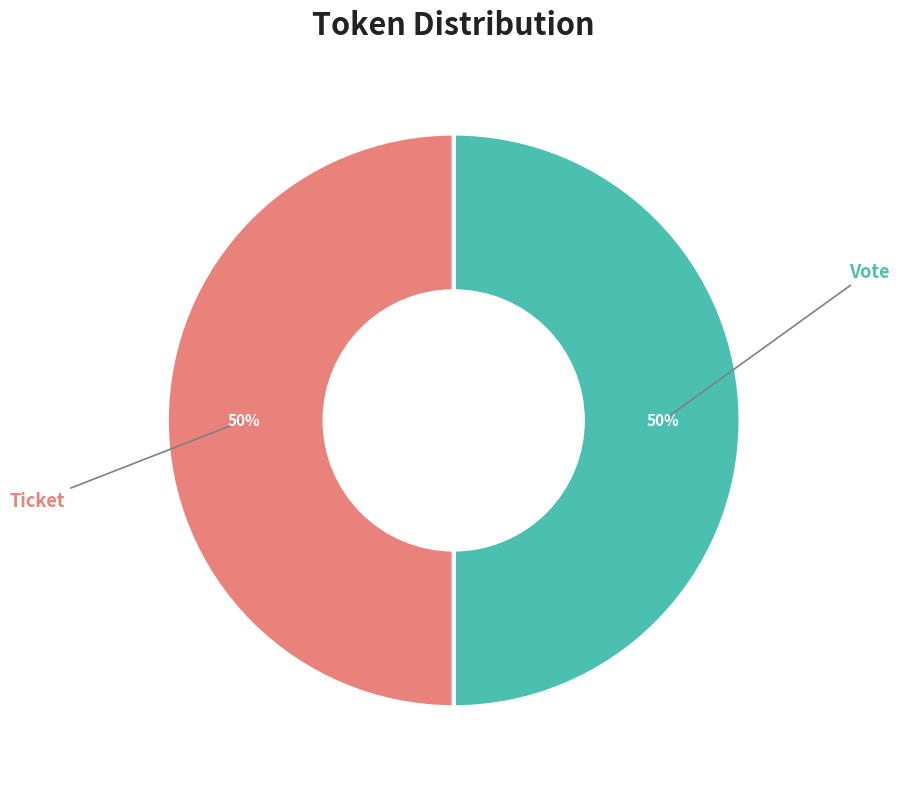

To the nearest percent, what is the average slice percentage?

50%